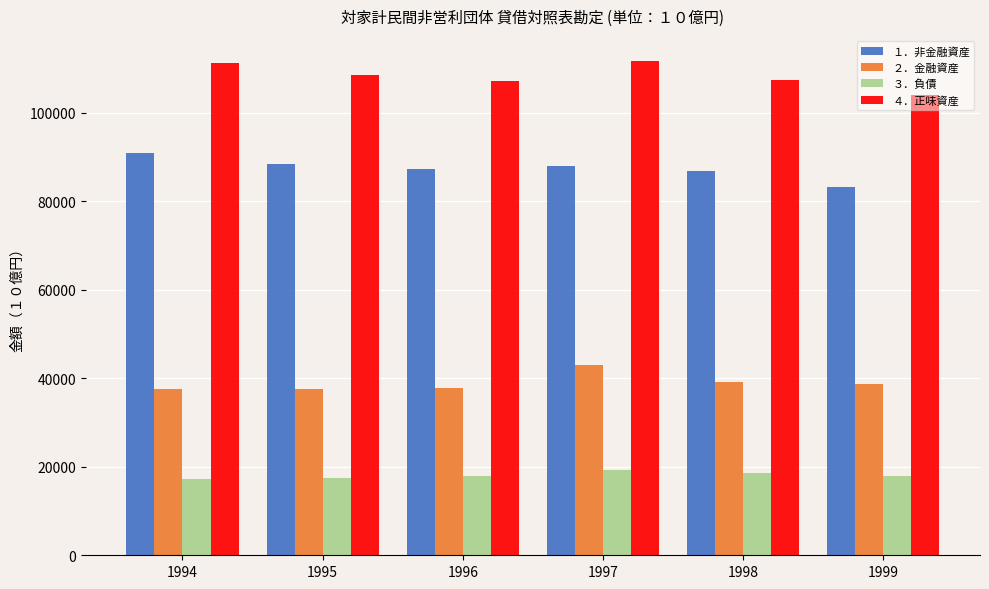

What is the difference between the highest and lowest values at 1995?

91196.4